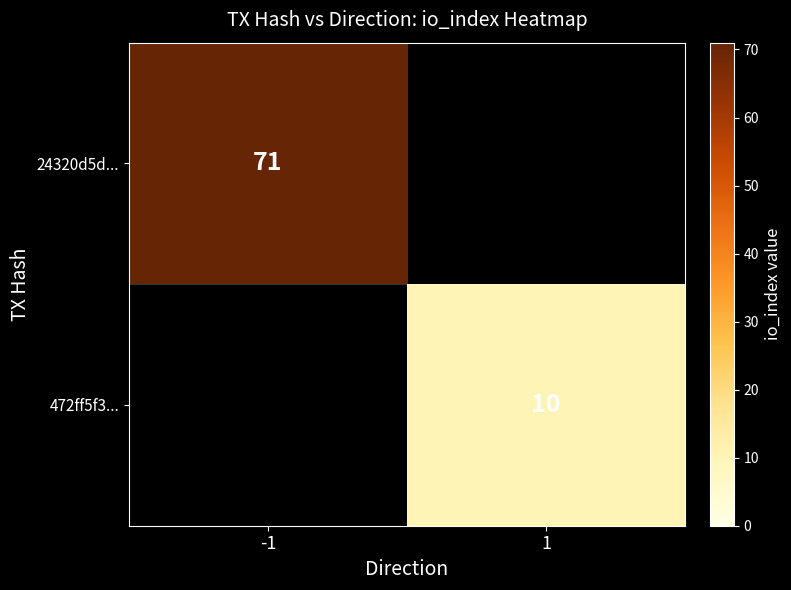

The value of 24320d5d... at -1 is 71. True or false?

True